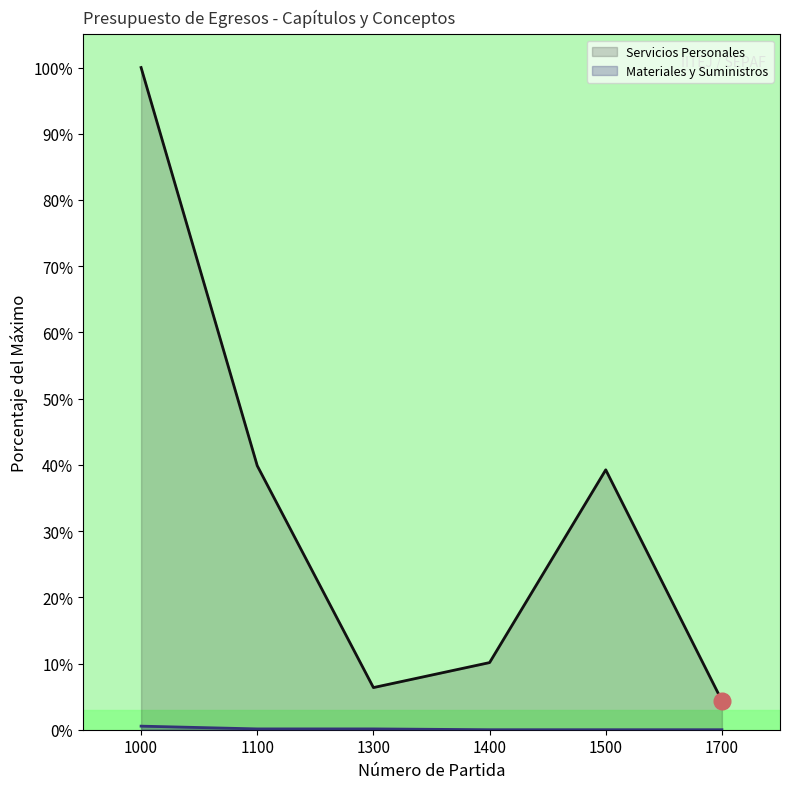

Where does the Servicios Personales series first go above 39?

1000